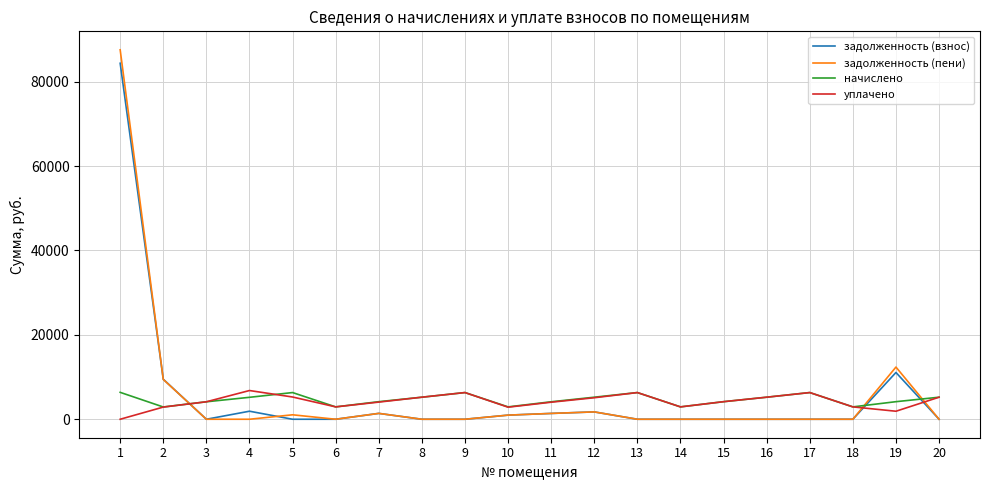

What is the greatest value displayed?

87564.4